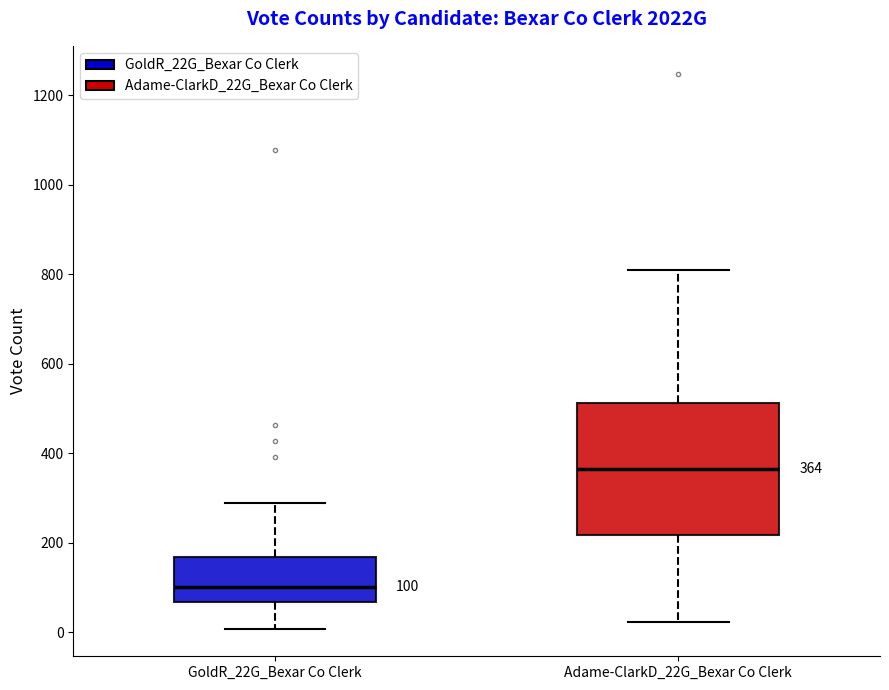

Which box is the tallest, from its lower edge to its upper edge?

Adame-ClarkD_22G_Bexar Co Clerk